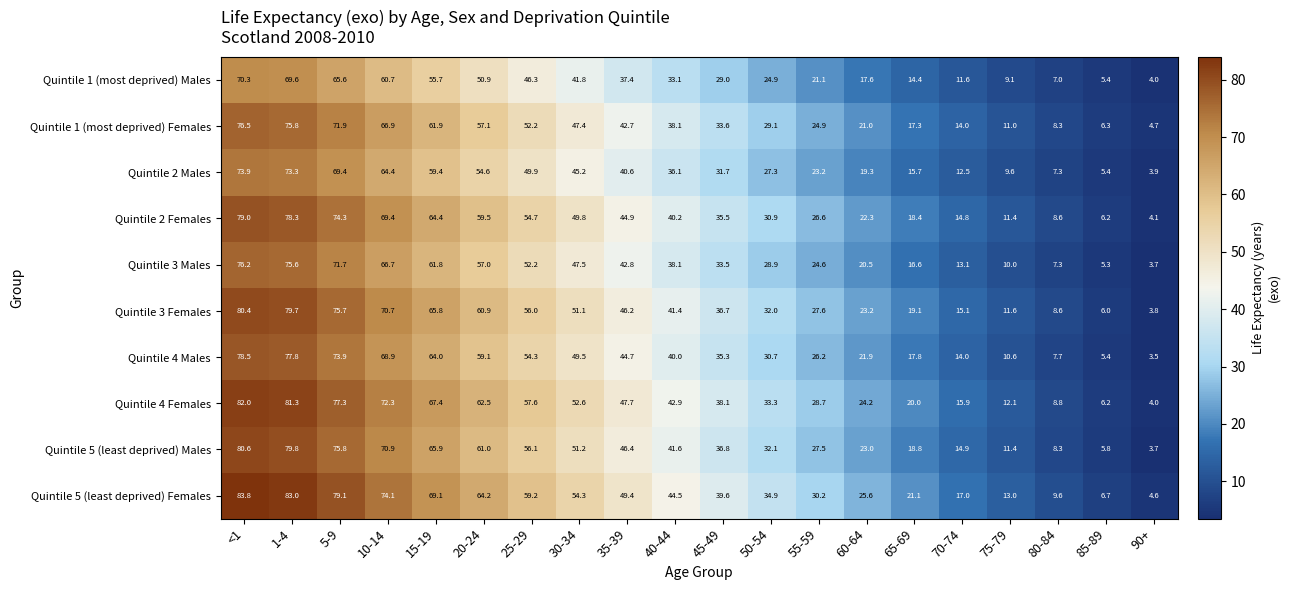

What is the sum of all Quintile 1 (most deprived) Males values?

675.5